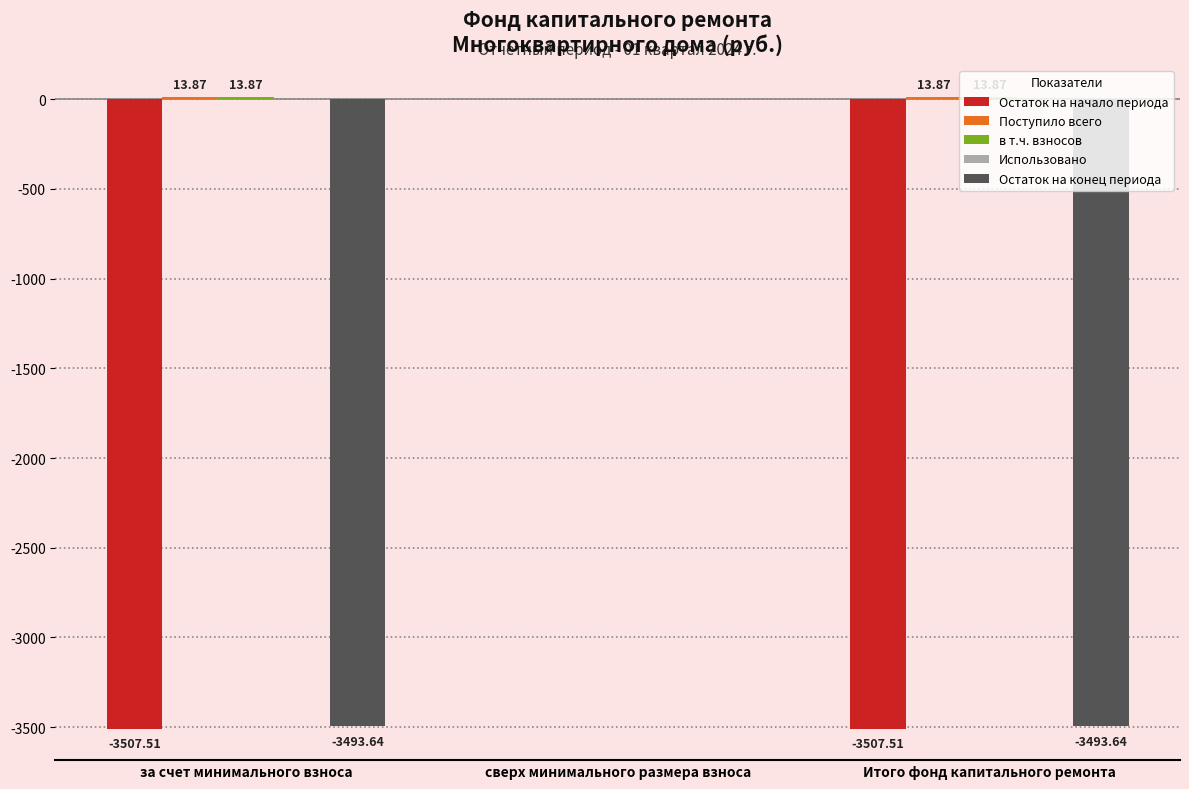

At which category is the sum across all series the highest?

сверх минимального размера взноса